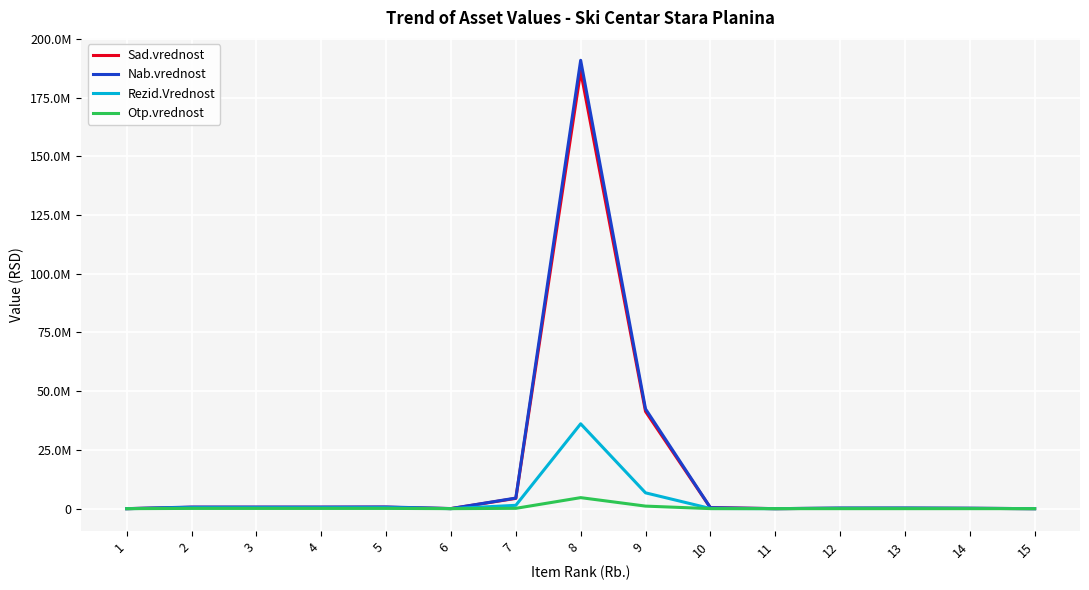

Which has a higher value, 4 or 14?

4